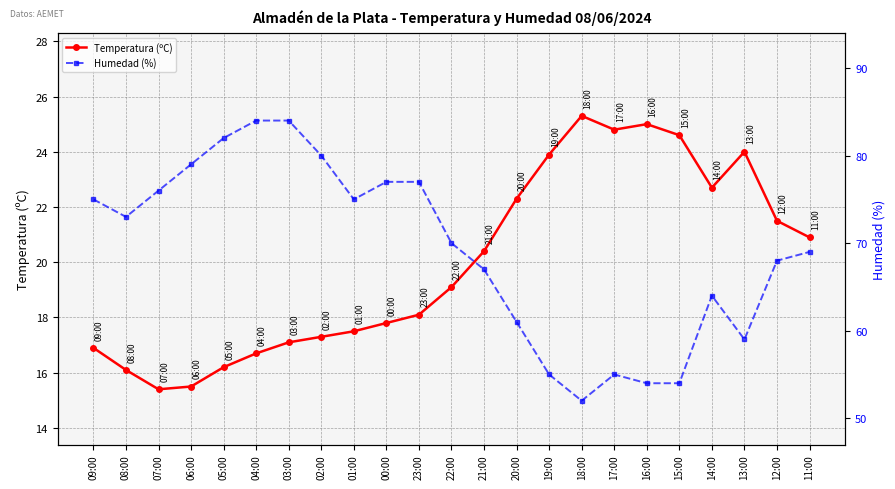

True or false: Temperatura (ºC) has more than 2 interior local peaks.

True